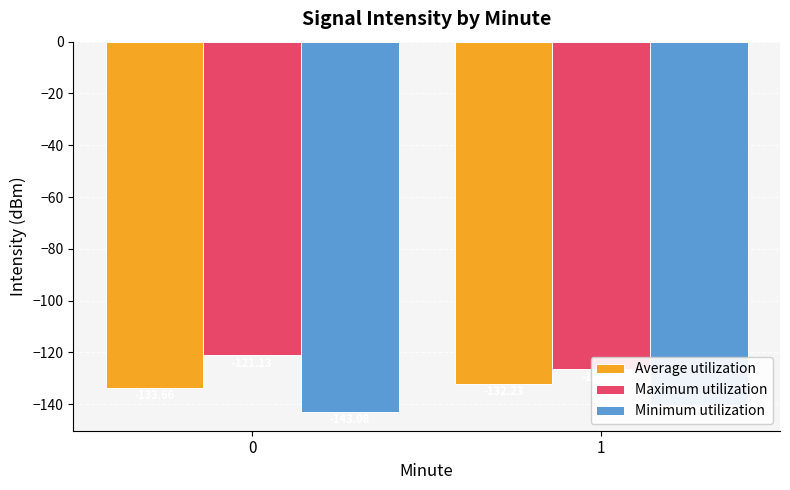

Read the Maximum utilization value at 1.

-126.5